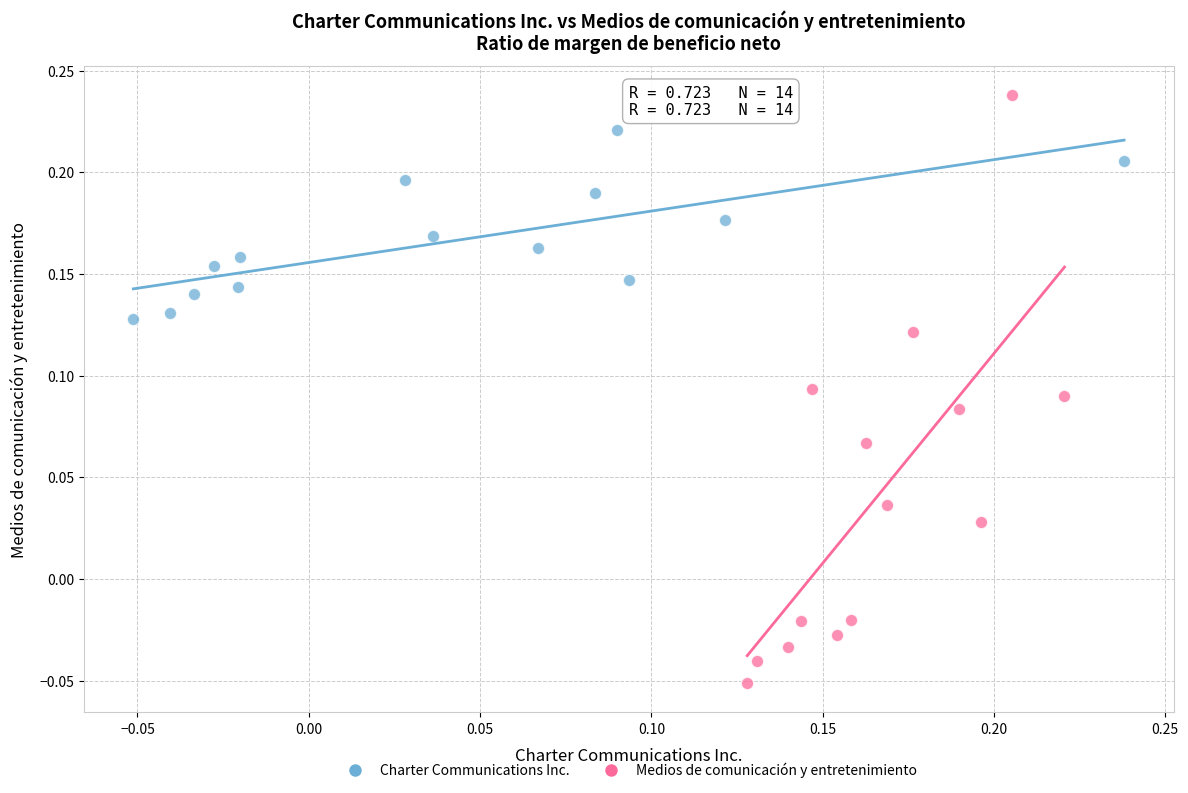

Which series reaches the maximum Y coordinate?

Medios de comunicación y entretenimiento